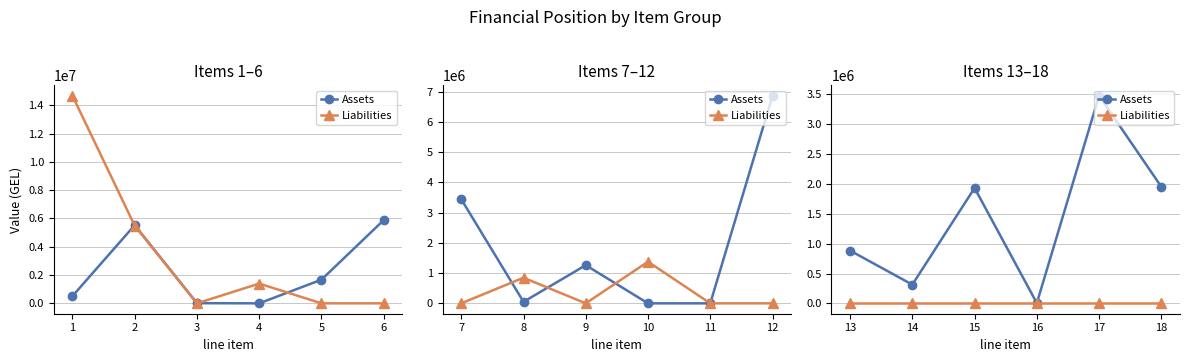

Which series changed the most between 14 and 16?

Assets